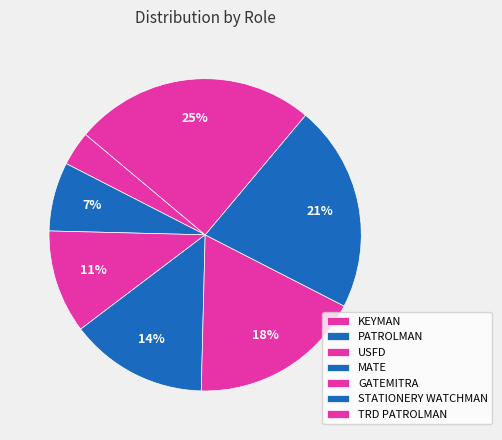

Rank the categories by value from lowest to highest.

KEYMAN, PATROLMAN, USFD, MATE, GATEMITRA, STATIONERY WATCHMAN, TRD PATROLMAN